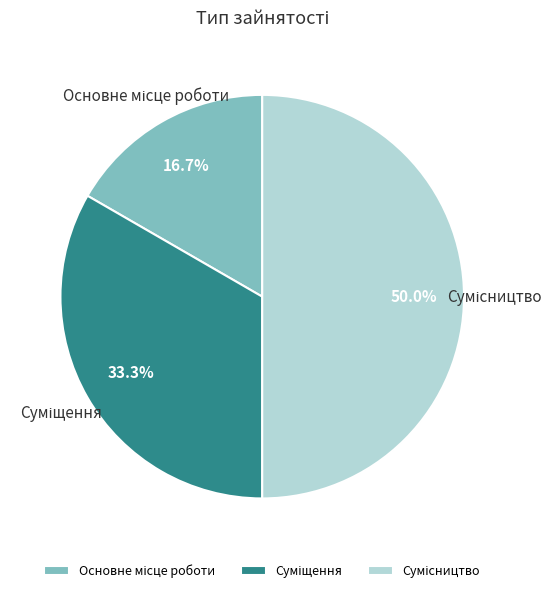

How many slices are in this pie chart?

3